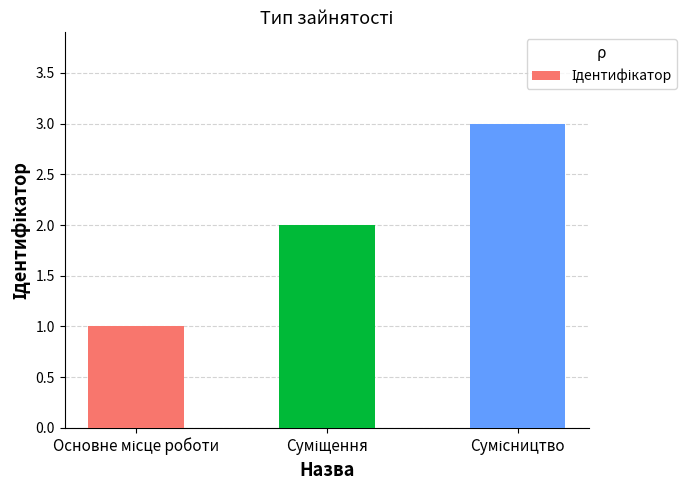

Are the bars horizontal?

No